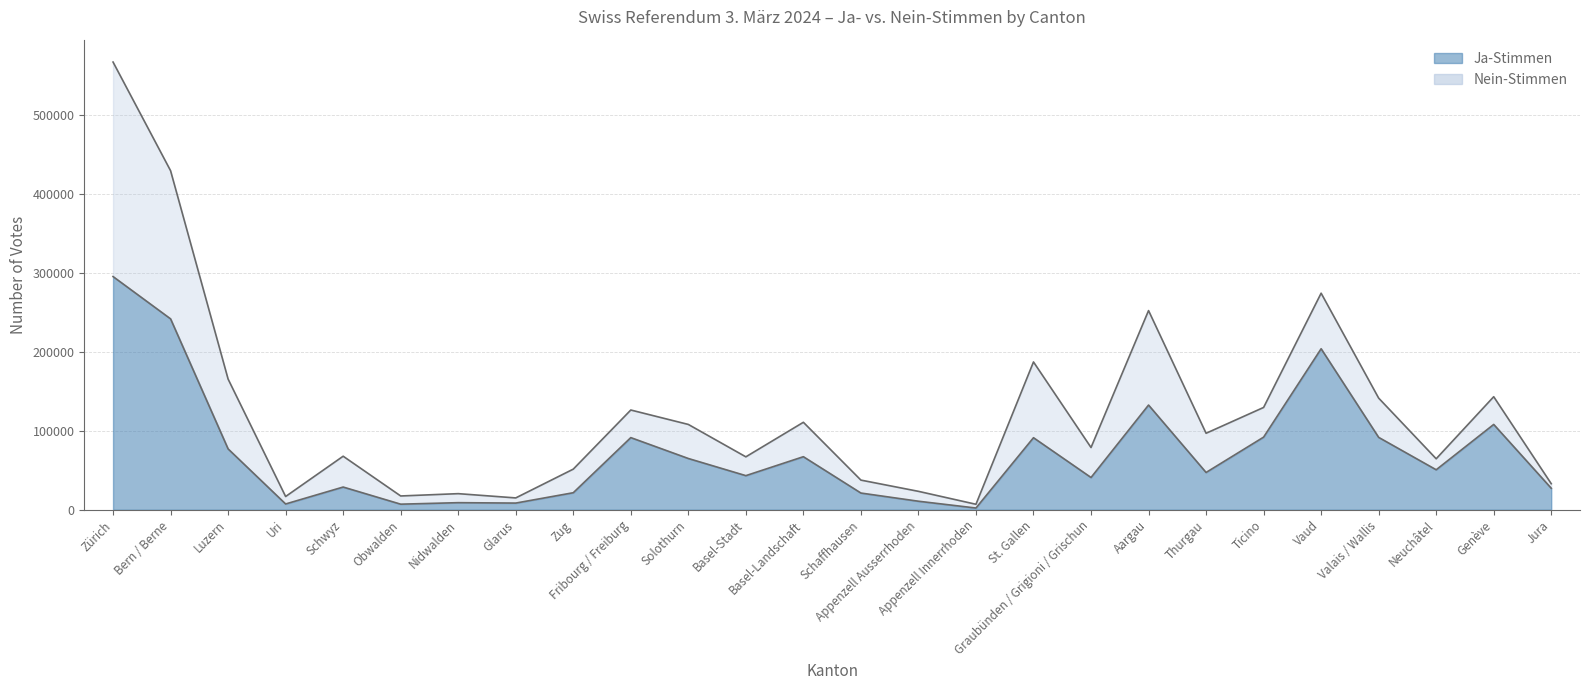

True or false: there are more than 0 points higher than both neighbors.

True